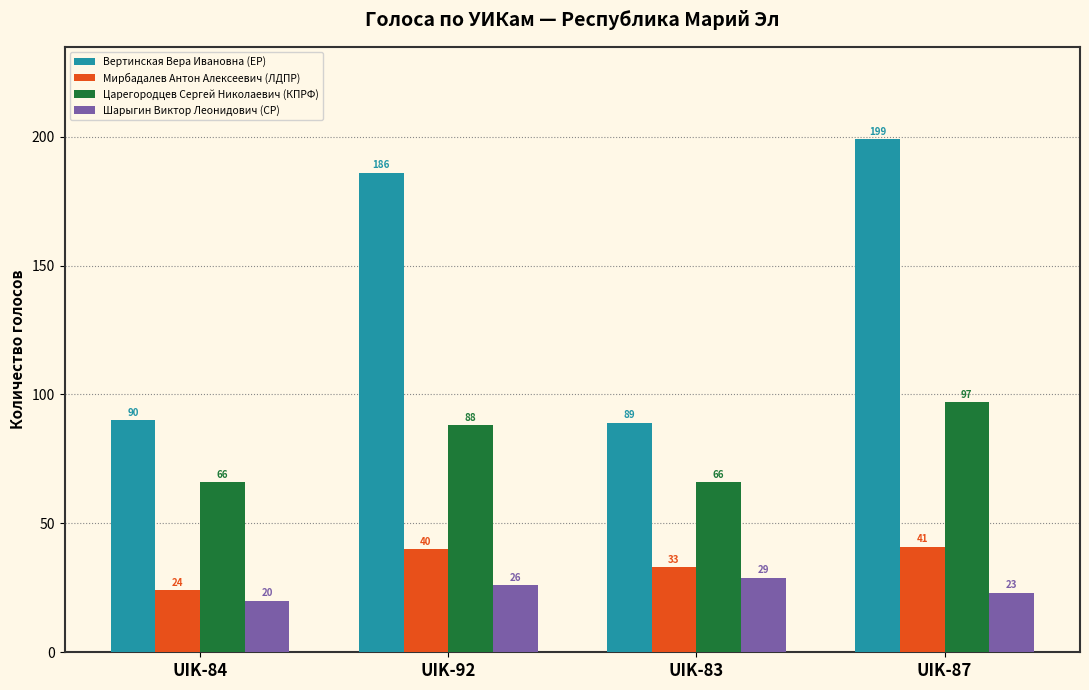

How many data points in Мирбадалев Антон Алексеевич (ЛДПР) are less than 40?

2